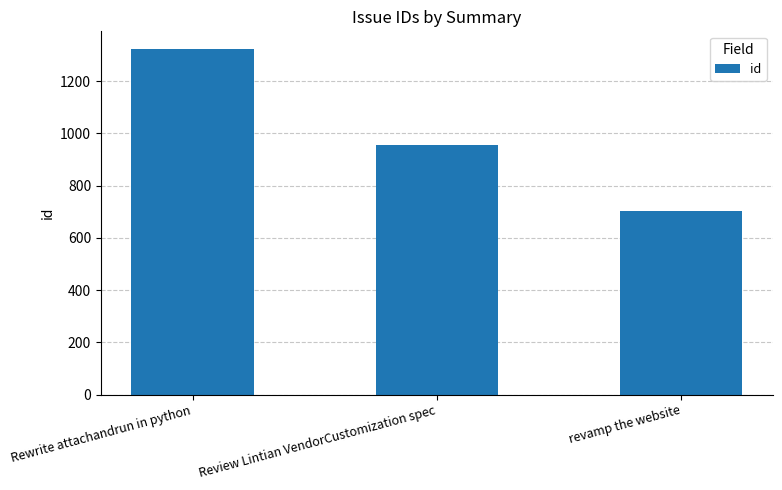

Reading left to right, what are all the values shown in this chart?

1325	957	704